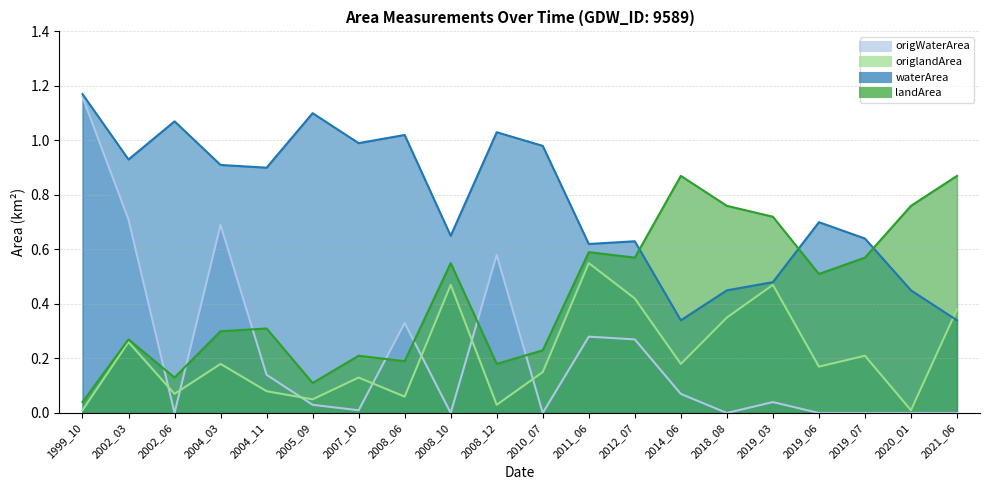

List the labels in order of waterArea value, smallest first.

2014_06, 2021_06, 2018_08, 2020_01, 2019_03, 2011_06, 2012_07, 2019_07, 2008_10, 2019_06, 2004_11, 2004_03, 2002_03, 2010_07, 2007_10, 2008_06, 2008_12, 2002_06, 2005_09, 1999_10